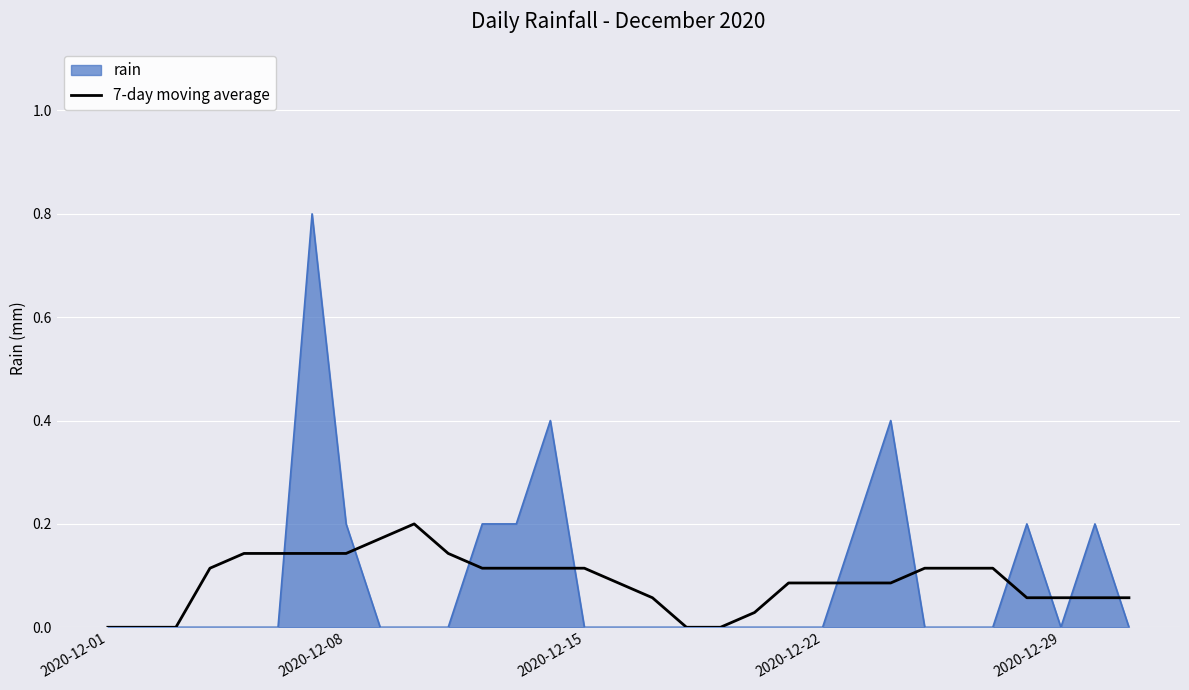

Which series has the largest range (max minus min)?

rain